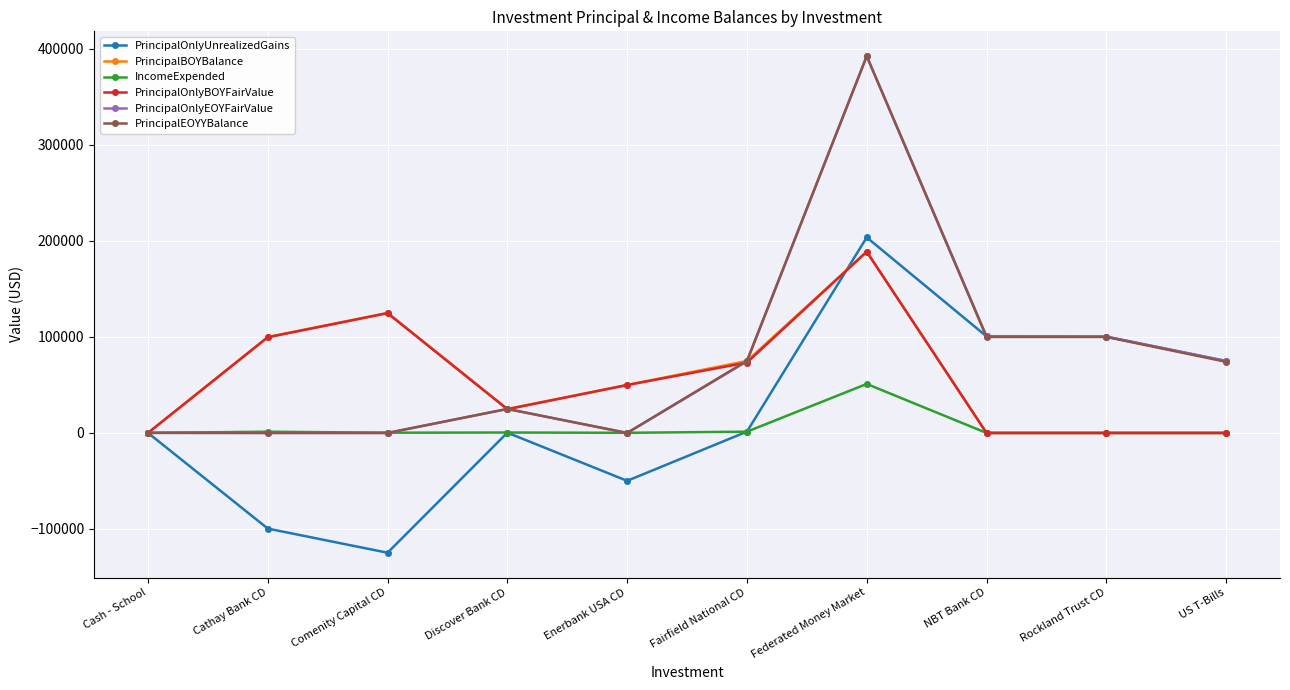

Where is the first local maximum for PrincipalOnlyBOYFairValue?

Comenity Capital CD